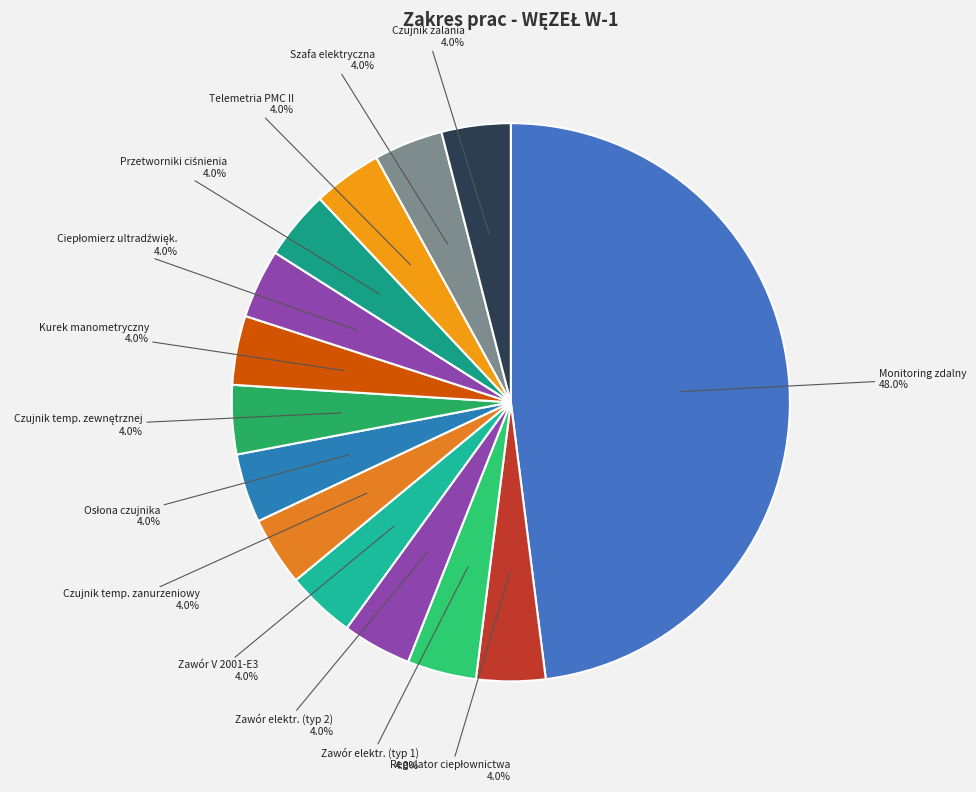

Count the number of slices in the pie.

14